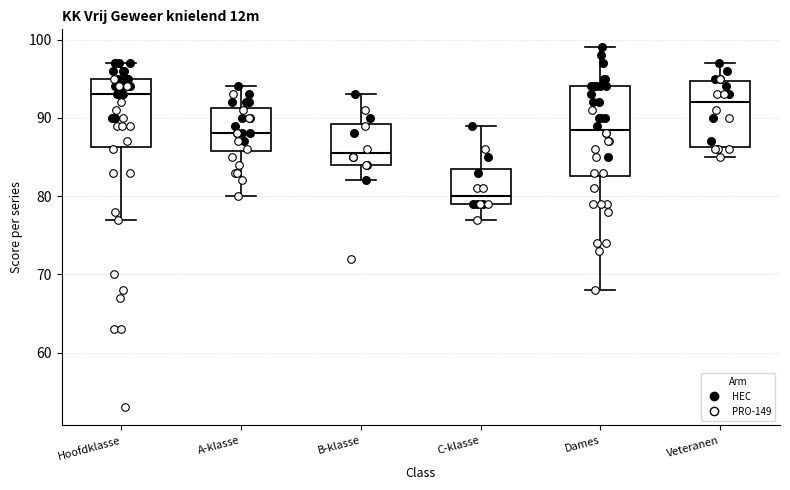

Reading left to right, transcribe this box plot: for each box, give where its median line is, the range the box spans, and where its two whiskers end, as read against the y-axis. The values are not printed on the chart, so give them approximately, as read against the axis.

Hoofdklasse: median 93, box 86 to 95, whiskers 77 to 97
A-klasse: median 88, box 86 to 91, whiskers 80 to 94
B-klasse: median 86, box 84 to 89, whiskers 82 to 93
C-klasse: median 80, box 79 to 84, whiskers 77 to 89
Dames: median 89, box 83 to 94, whiskers 68 to 99
Veteranen: median 92, box 86 to 95, whiskers 85 to 97